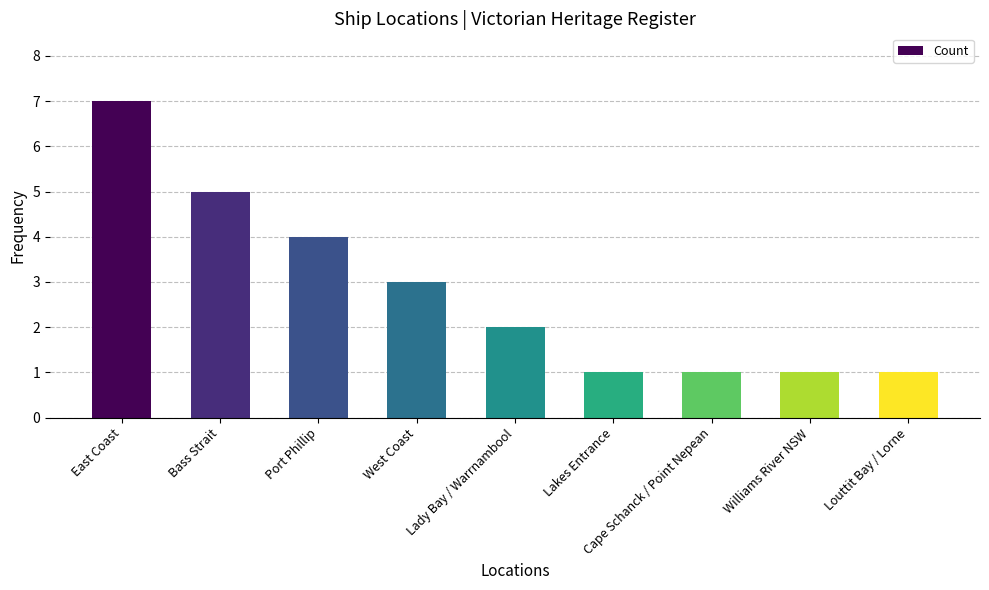

True or false: the data shows 8 at Bass Strait.

False